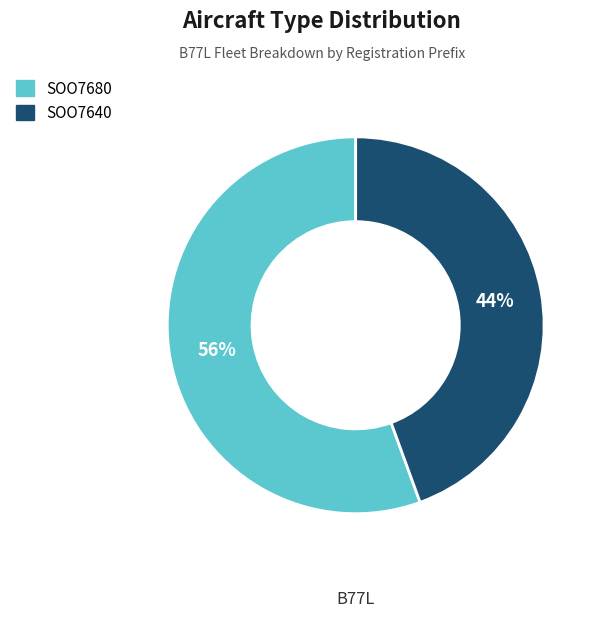

Combined, do SOO7680 and SOO7640 account for over 50%?

Yes